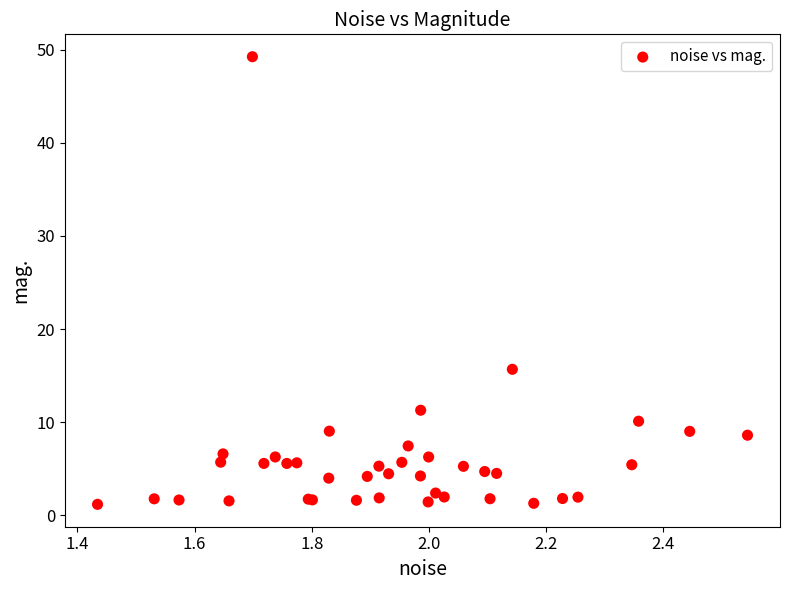

What Y value in the scatter plot is closest to 25?

15.7